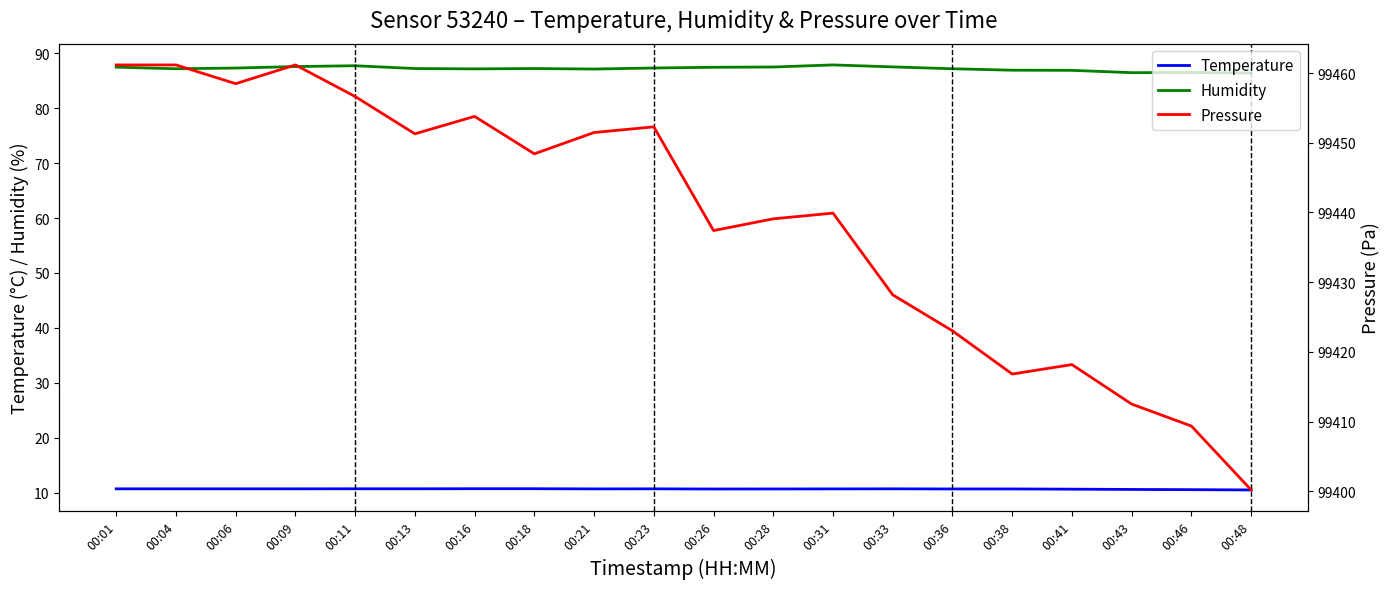

True or false: temperature and pressure cross at least once.

False